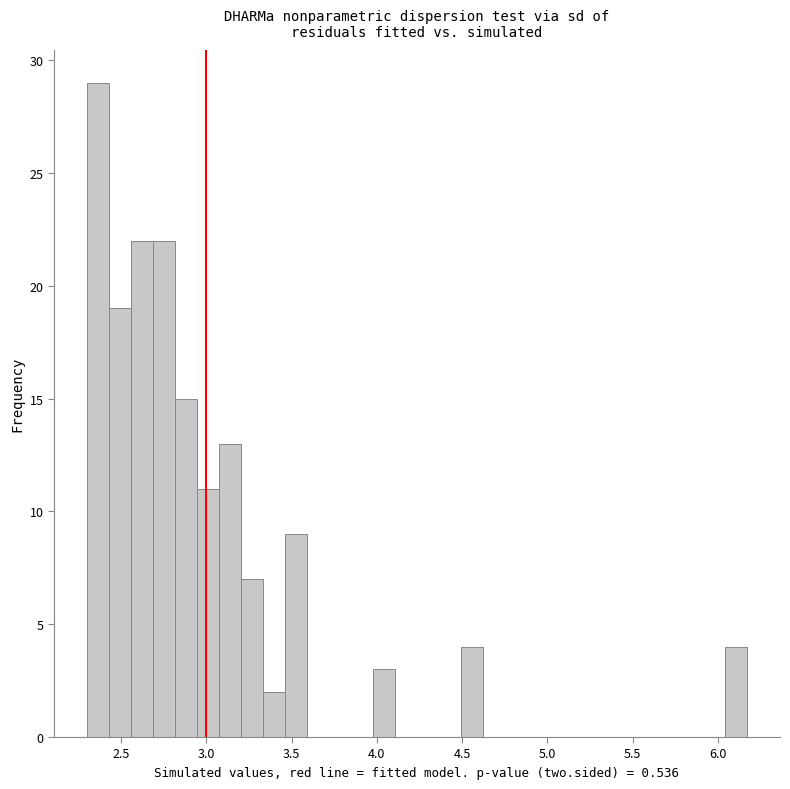

Around what value on the x-axis is the tallest bar? Give the approximate position of its centre, as read against the axis.

2.35